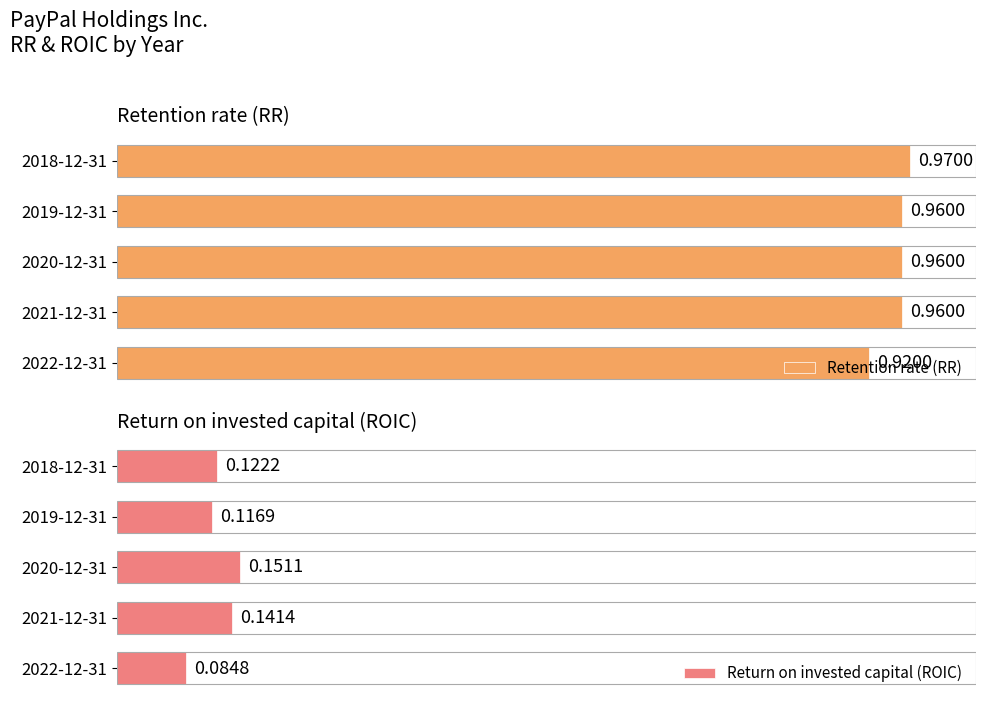

How many distinct data groups are displayed?

2